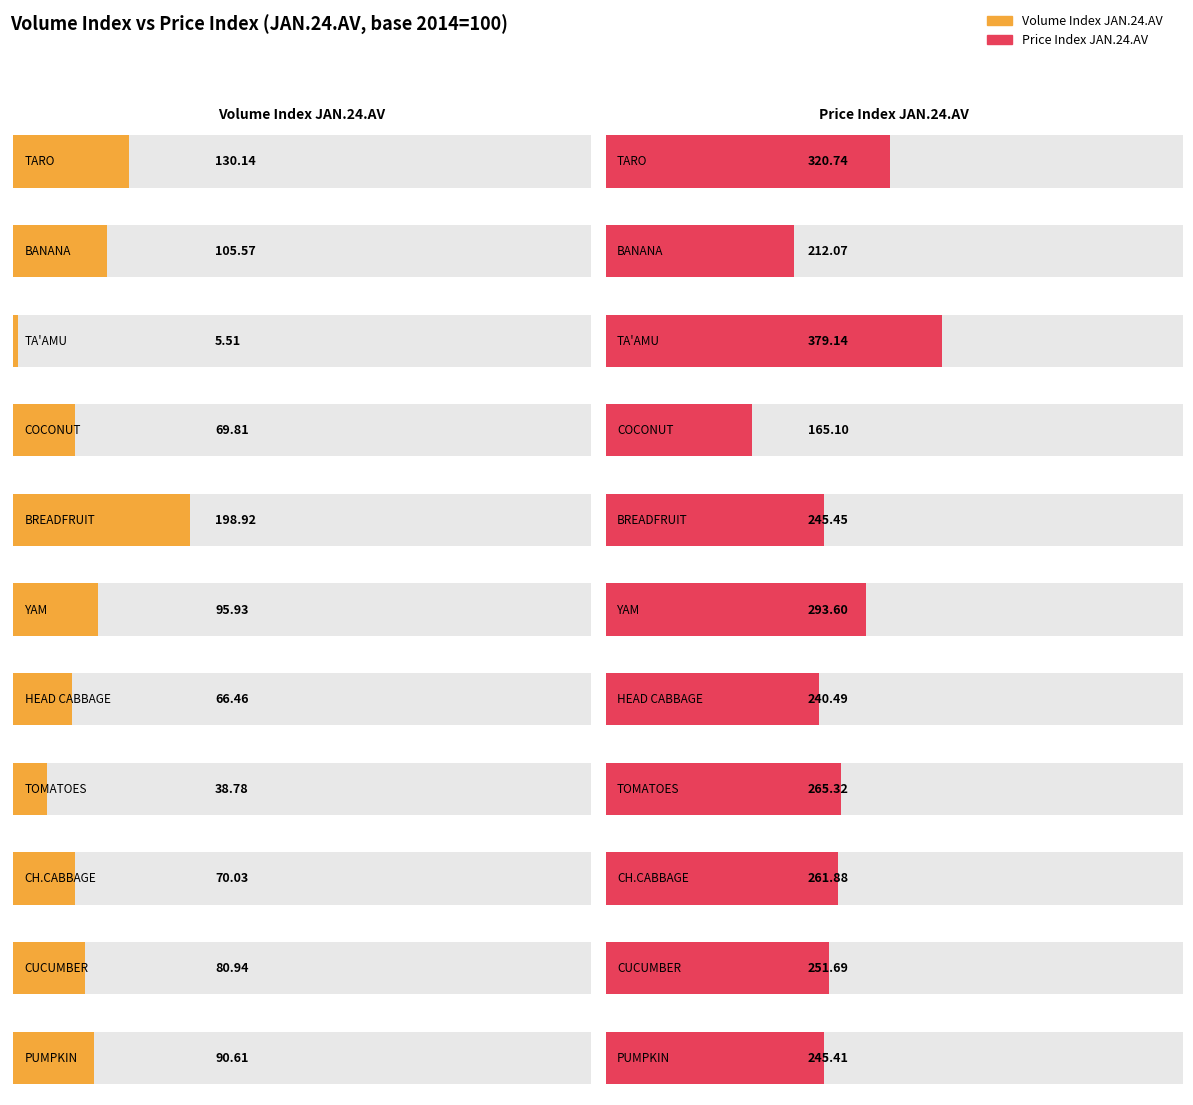

What is the label of the 2nd bar from the left?

BANANA